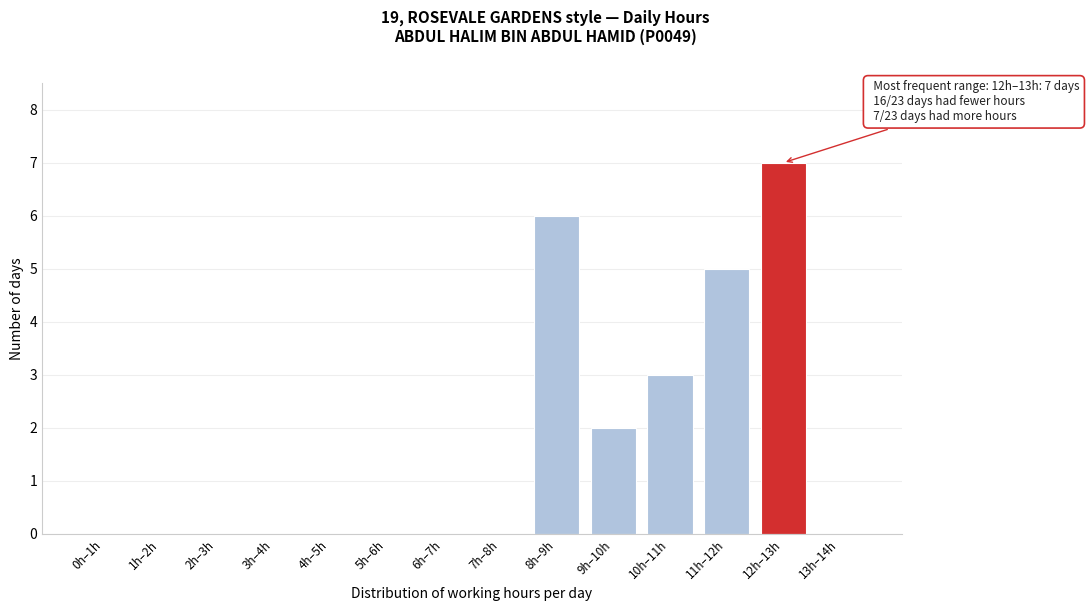

Reading left to right, what are all the values shown in this chart?

0h–1h=0	1h–2h=0	2h–3h=0	3h–4h=0	4h–5h=0	5h–6h=0	6h–7h=0	7h–8h=0	8h–9h=6	9h–10h=2	10h–11h=3	11h–12h=5	12h–13h=7	13h–14h=0